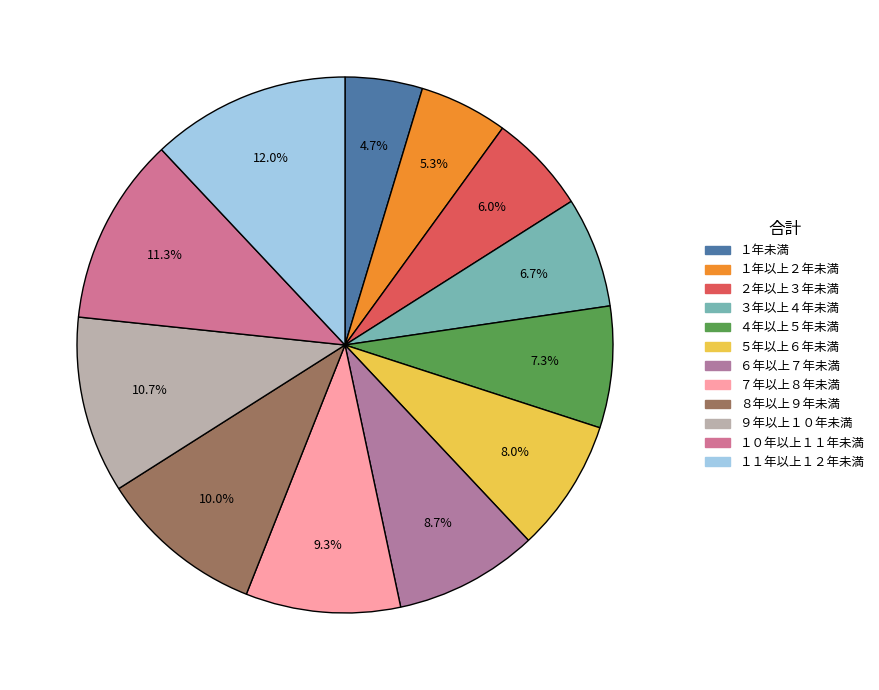

What percentage do １０年以上１１年未満 and ３年以上４年未満 together represent?

18.0%